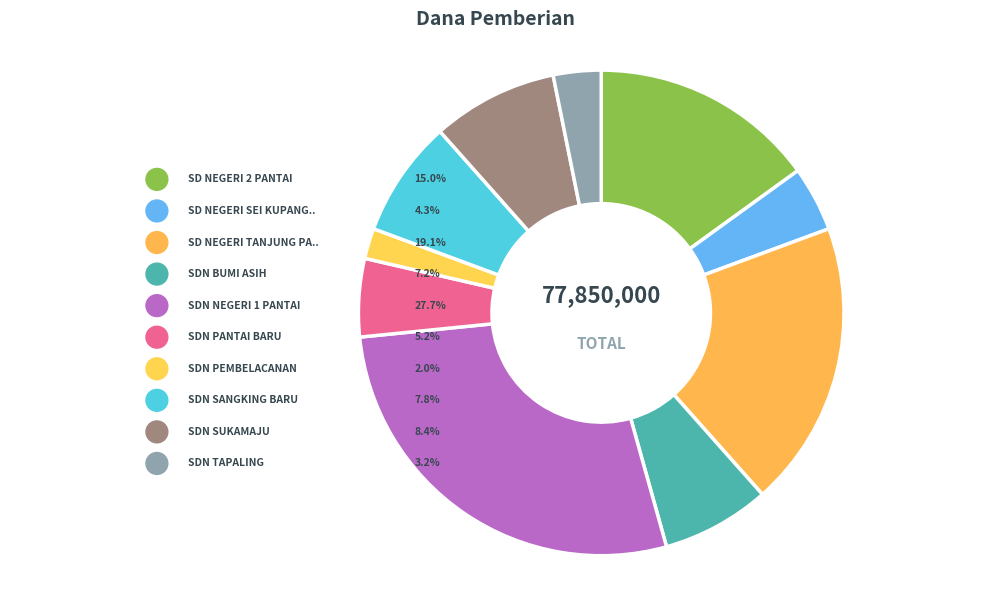

Rank the categories by value from lowest to highest.

SDN PEMBELACANAN, SDN TAPALING, SD NEGERI SEI KUPANG JAYA, SDN PANTAI BARU, SDN BUMI ASIH, SDN SANGKING BARU, SDN SUKAMAJU, SD NEGERI 2 PANTAI, SD NEGERI TANJUNG PANGGA, SDN NEGERI 1 PANTAI